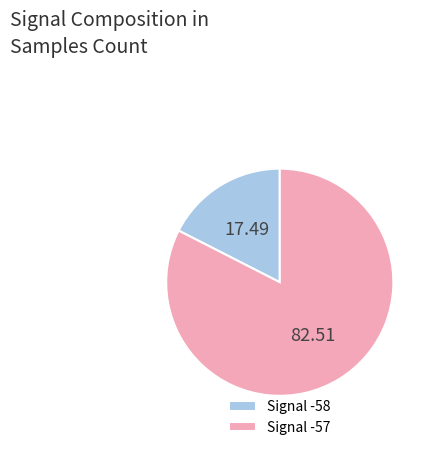

What is the ratio of the value at Signal -57 to the value at Signal -58?

4.7